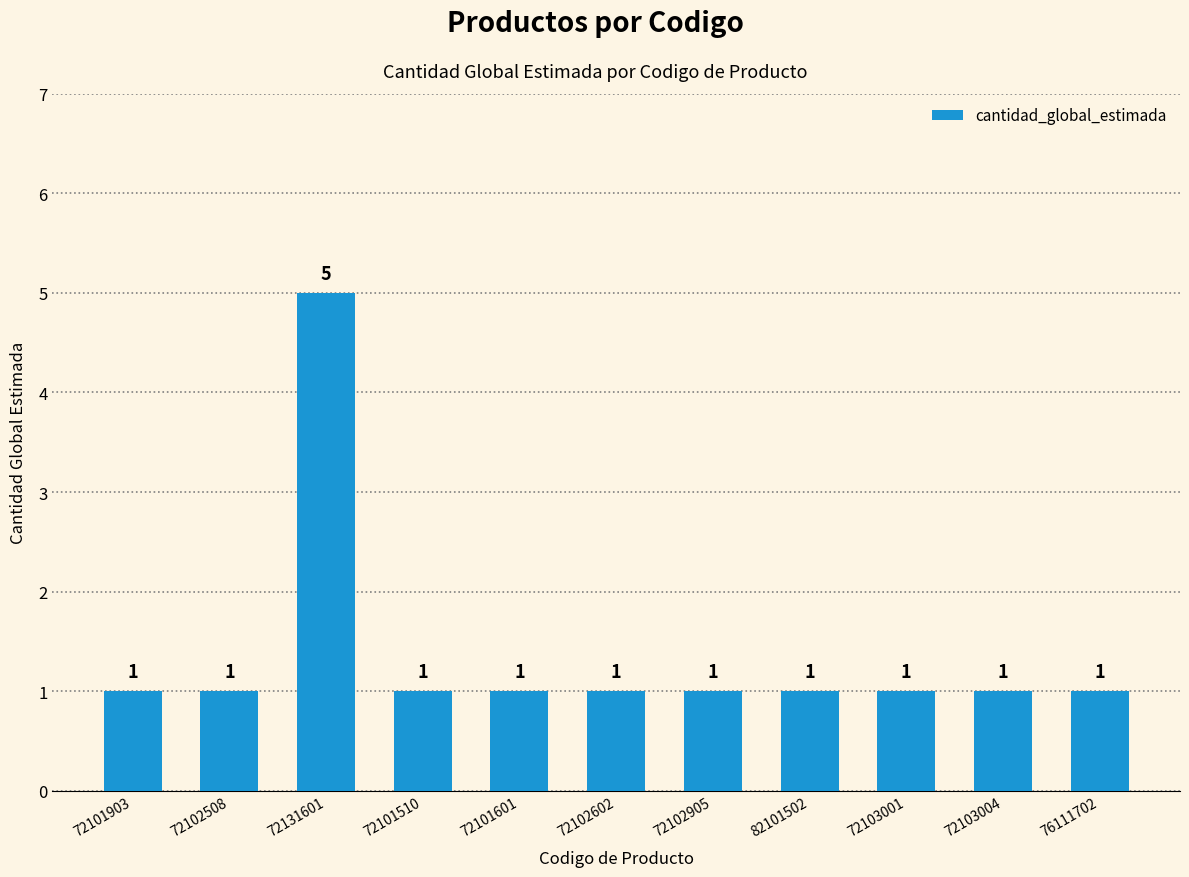

What is the label of the 1st bar from the left?

72101903